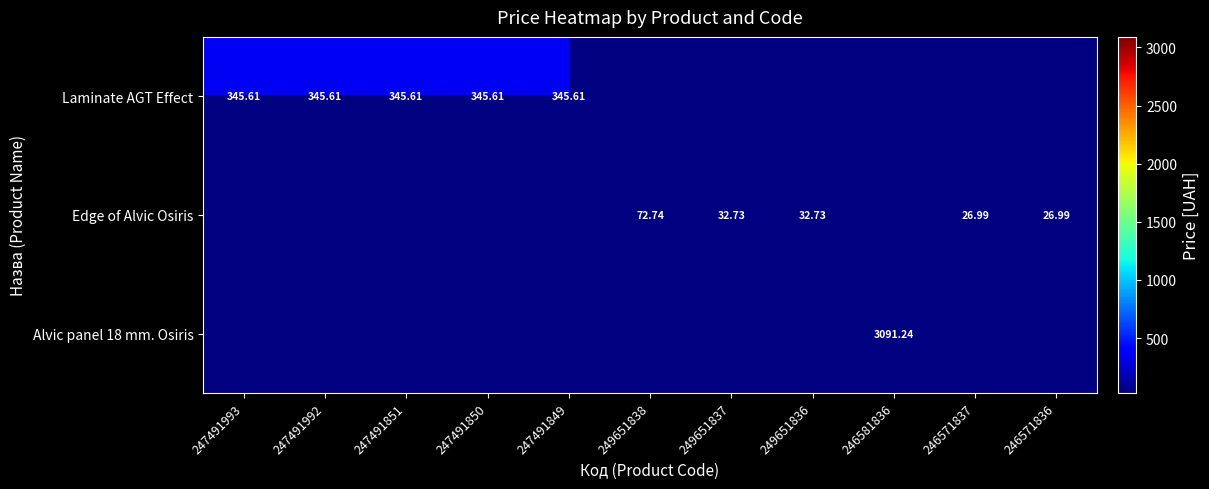

At which label does Laminate AGT Effect reach its minimum?

247491993